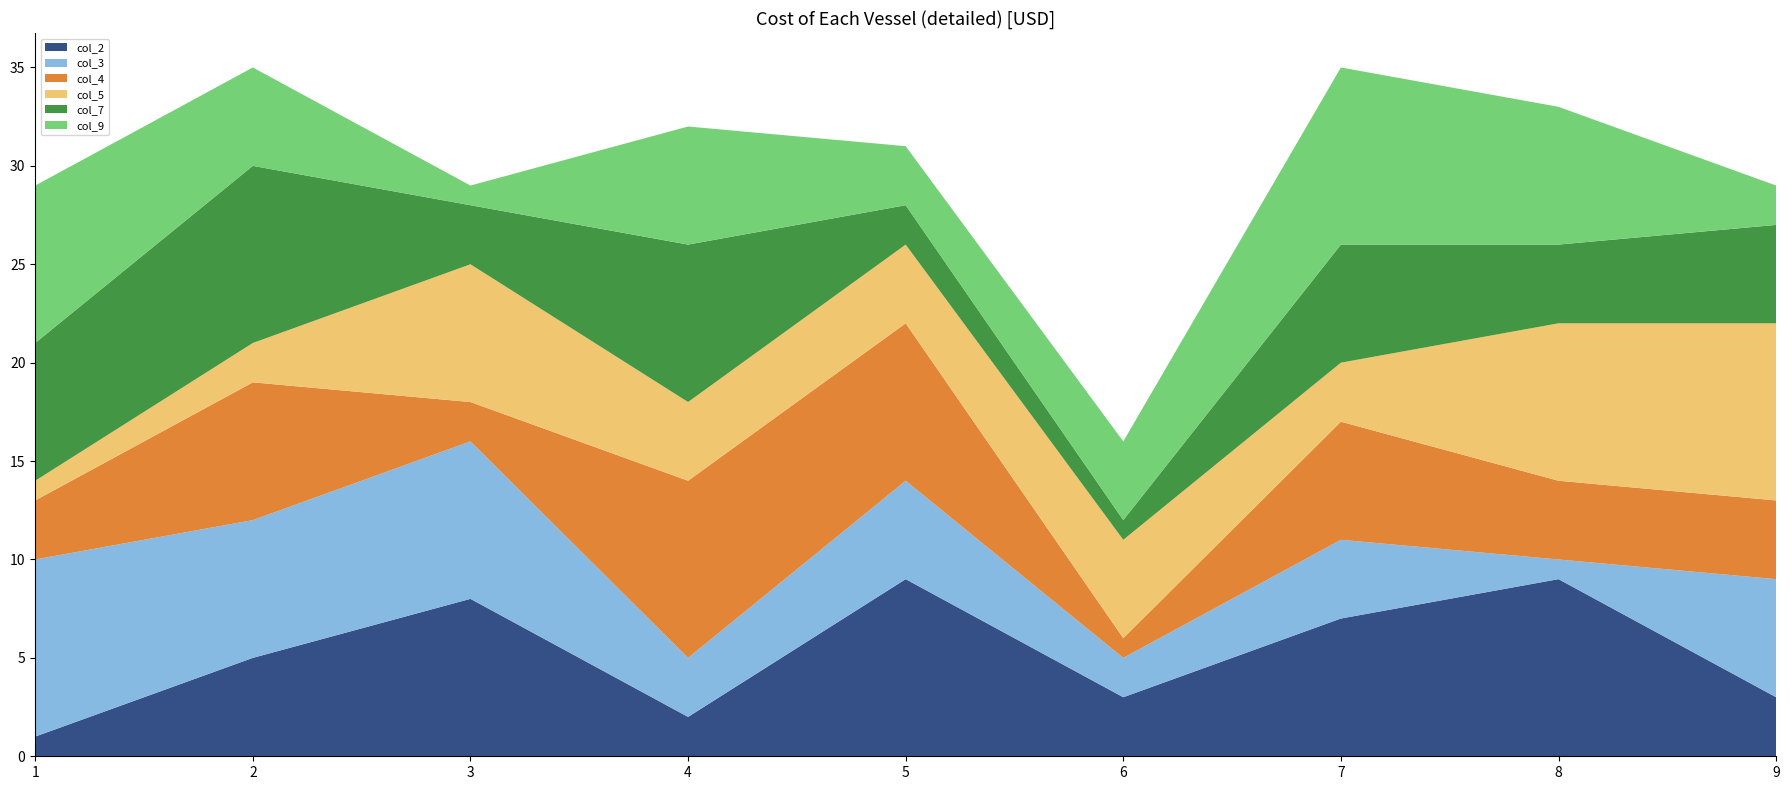

Reading right to left, extract all data points from this chart.

col_2: 3	9	7	3	9	2	8	5	1
col_3: 6	1	4	2	5	3	8	7	9
col_4: 4	4	6	1	8	9	2	7	3
col_5: 9	8	3	5	4	4	7	2	1
col_7: 5	4	6	1	2	8	3	9	7
col_9: 2	7	9	4	3	6	1	5	8